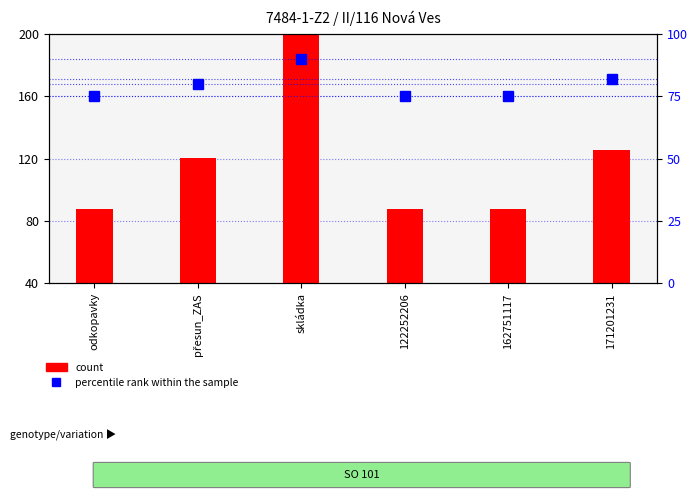

Are the bars horizontal?

No